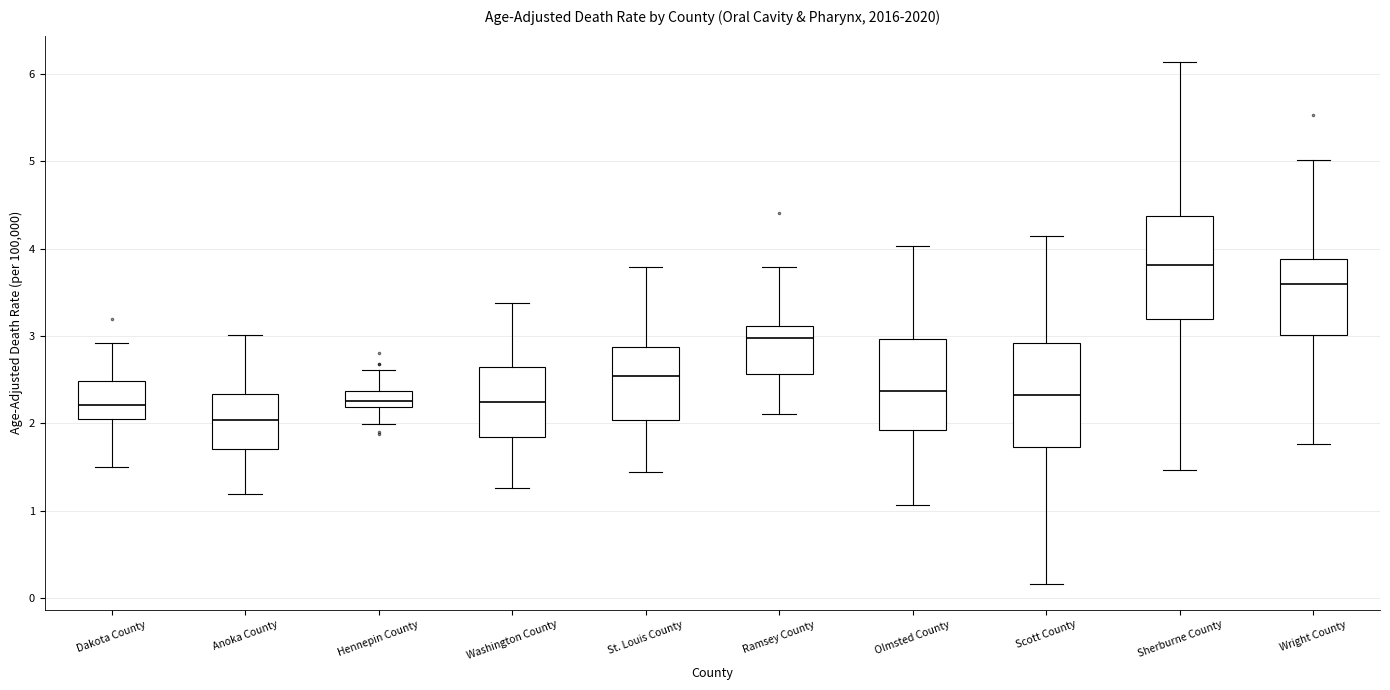

Where does the upper whisker of the box for Hennepin County end on the y-axis? The values are not printed on the chart, so give them approximately, as read against the axis.

2.6